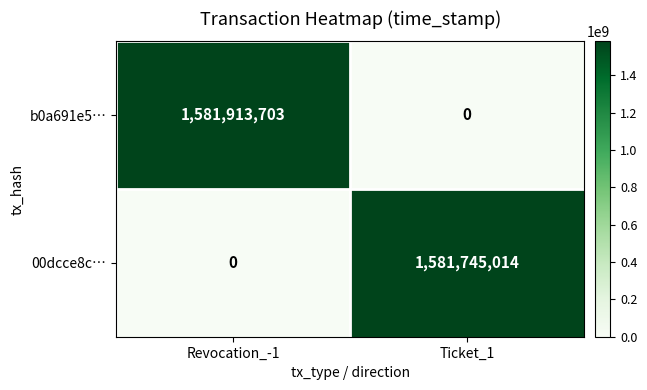

At which category is the sum across all series the highest?

Revocation_-1